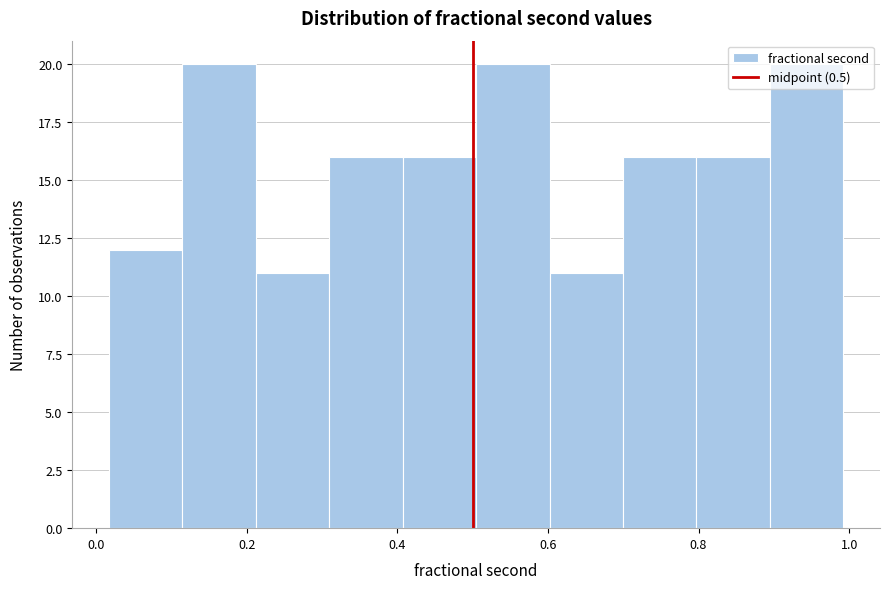

Reading left to right, list every bar in this chart as the range it spans on the x-axis followed by its height. Neither the bar edges nor the heights are printed on the chart, so give them approximately, as read against the axes.

0.02 to 0.12: 12
0.12 to 0.22: 20
0.22 to 0.30: 11
0.30 to 0.40: 16
0.40 to 0.50: 16
0.50 to 0.60: 20
0.60 to 0.70: 11
0.70 to 0.80: 16
0.80 to 0.90: 16
0.90 to 1.00: 20